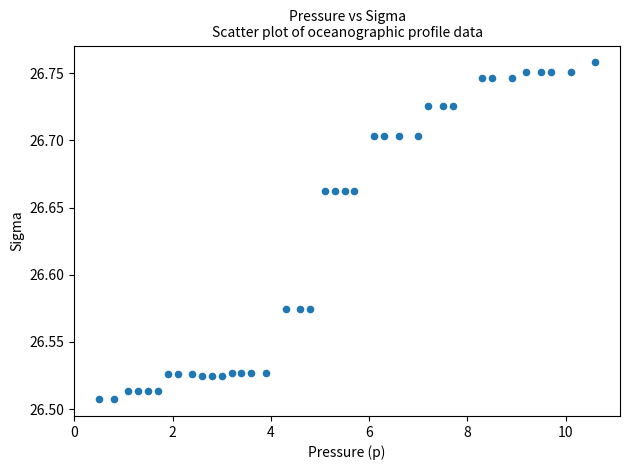

What is the range of Y values (max minus min)?

0.3